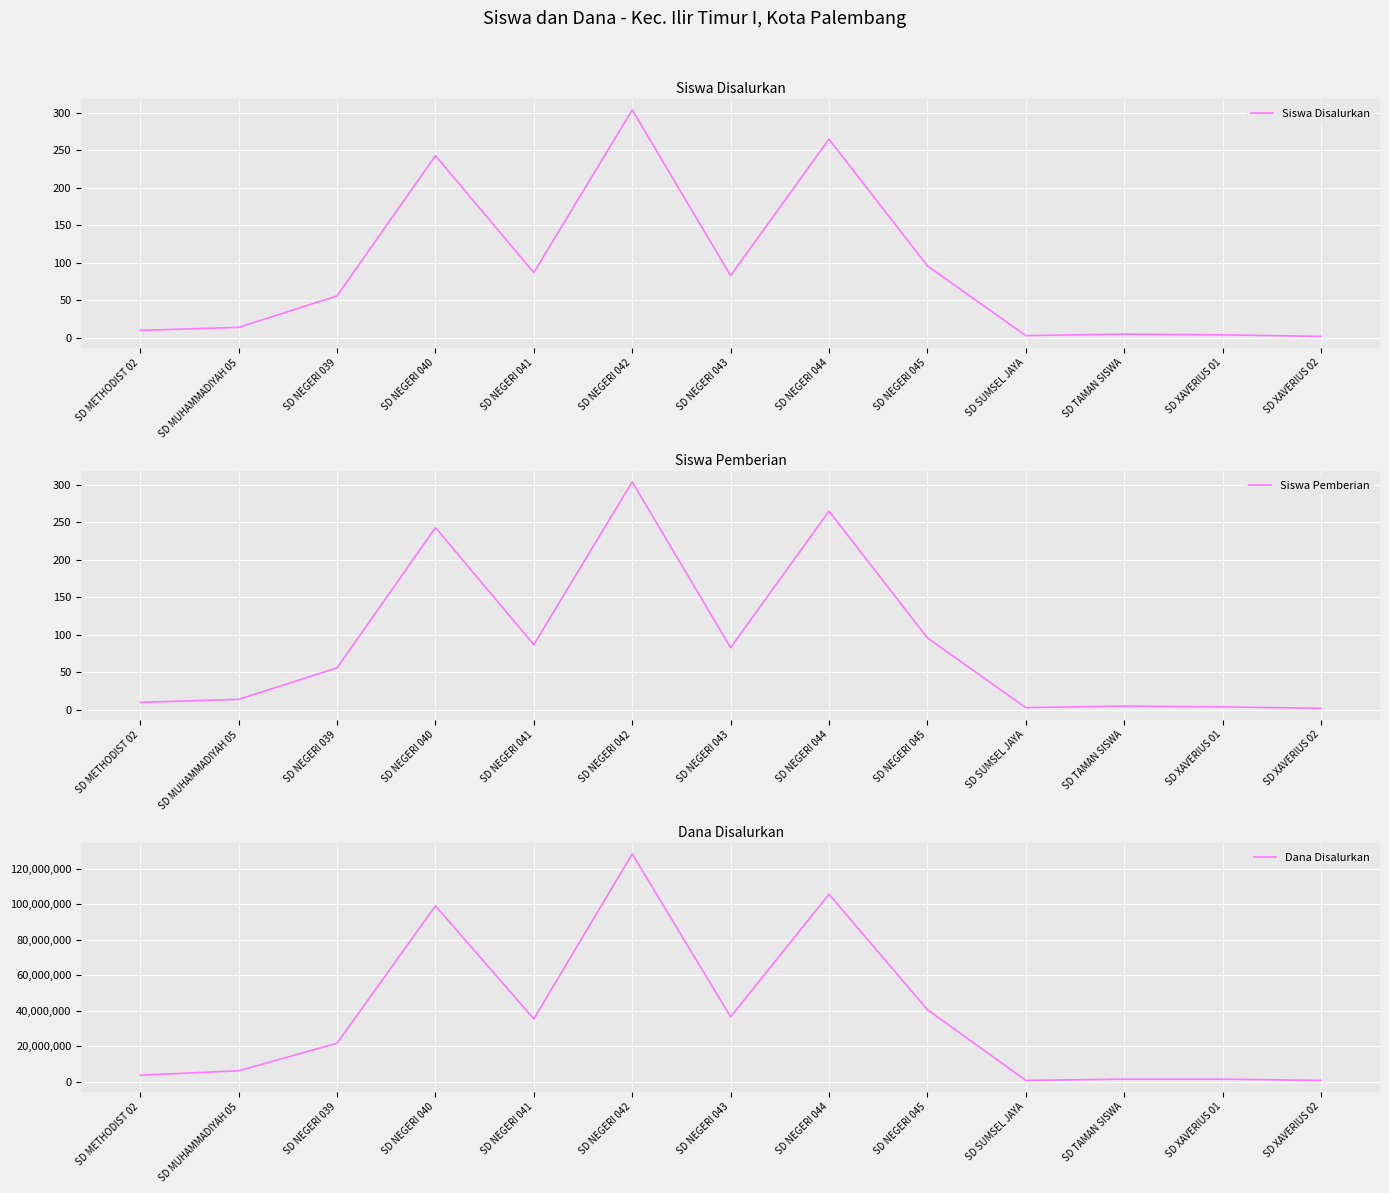

Reading left to right, list all the values displayed in this chart.

Siswa Disalurkan: 10	14	56	243	87	304	83	265	96	3	5	4	2
Siswa Pemberian: 10	14	56	243	87	304	83	265	96	3	5	4	2
Dana Disalurkan: 3600000	6075000	21600000	99000000	35325000	128250000	36450000	105525000	40500000	675000	1350000	1350000	675000